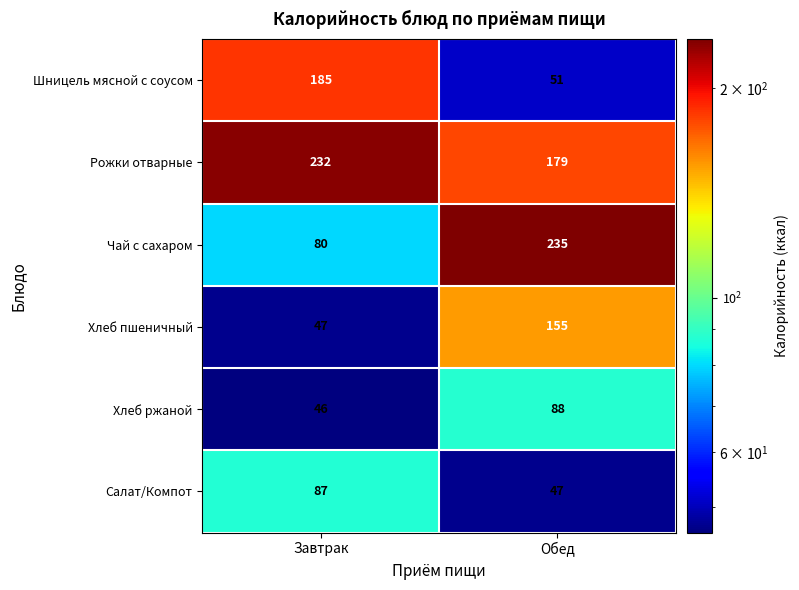

Reading left to right, transcribe all the data shown in this chart.

Шницель мясной с соусом: Завтрак=185	Обед=51
Рожки отварные: Завтрак=232	Обед=179
Чай с сахаром: Завтрак=80	Обед=235
Хлеб пшеничный: Завтрак=47	Обед=155
Хлеб ржаной: Завтрак=46	Обед=88
Салат/Компот: Завтрак=87	Обед=47